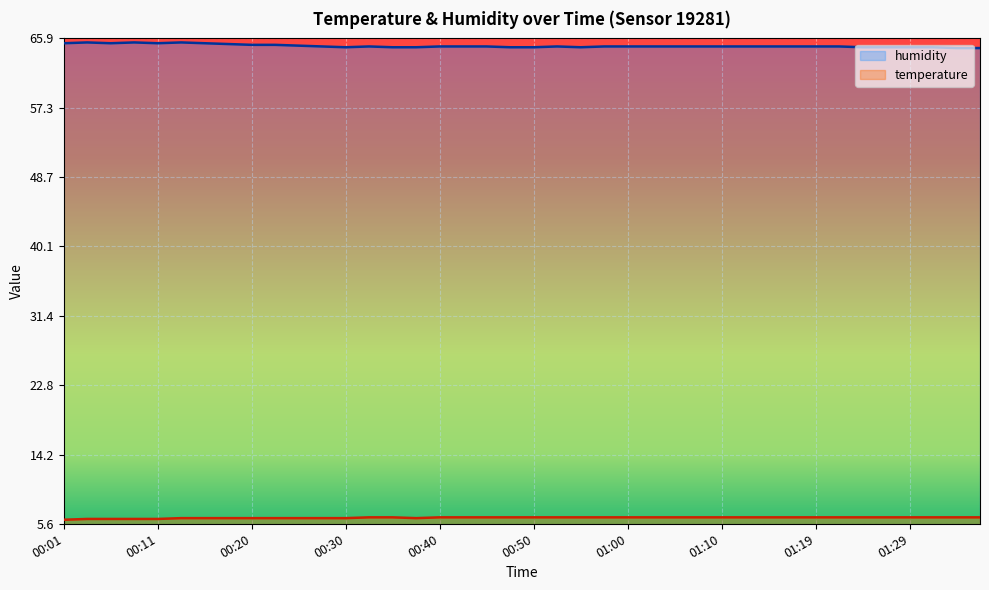

The humidity series shows 64.9 at 01:02. True or false?

True